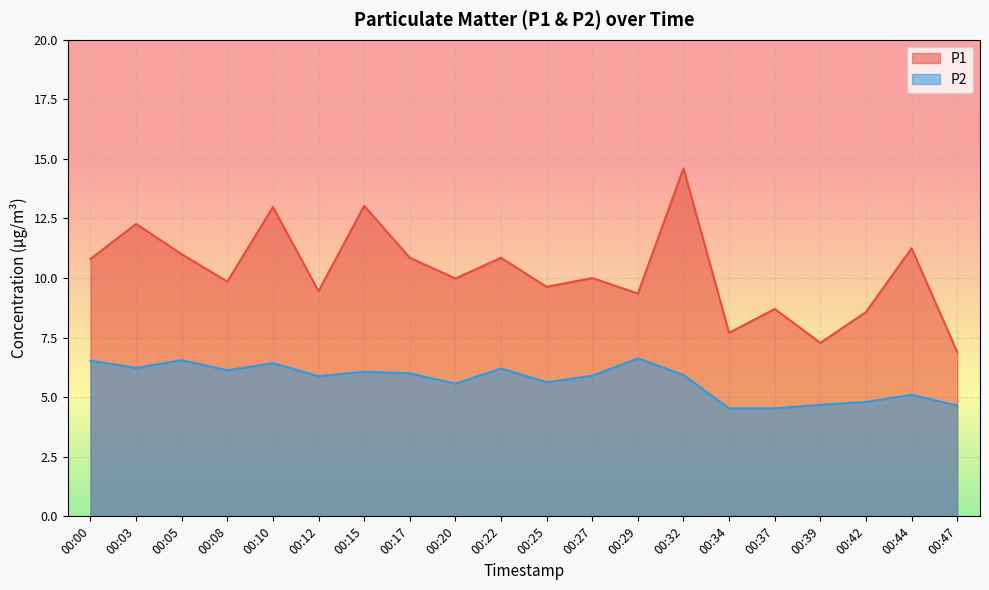

What is the value of the P2 point at the 2nd from the left?

6.2